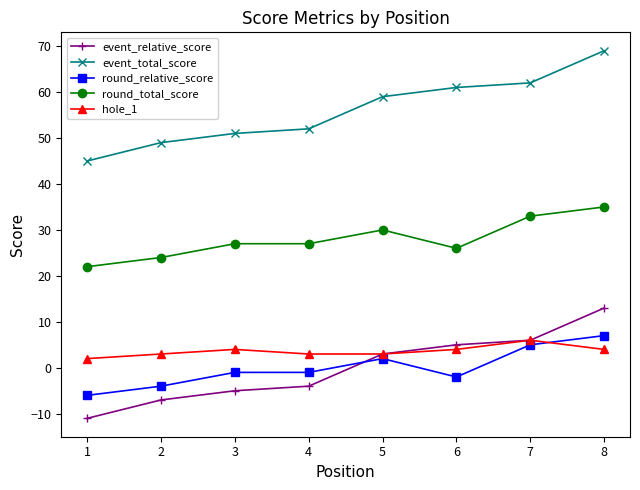

The value of round_relative_score at 8 is 7. True or false?

True